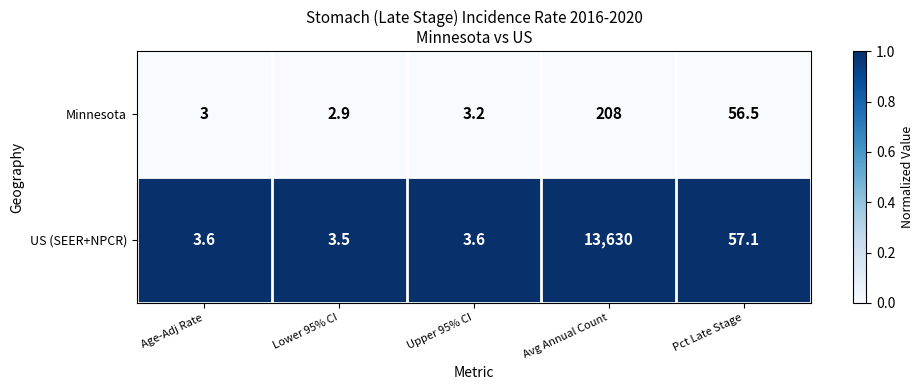

Between Lower 95% CI and Avg Annual Count, which series saw the biggest shift?

US (SEER+NPCR)